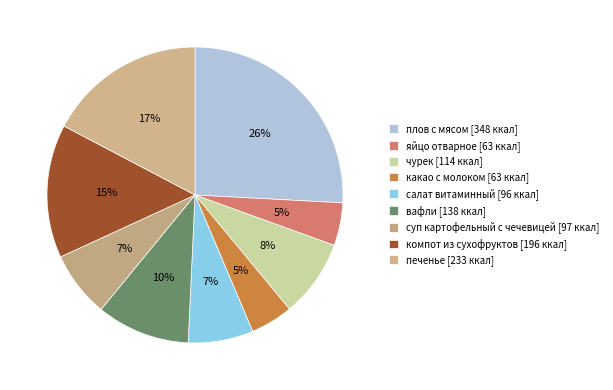

How many segments does this pie chart have?

9